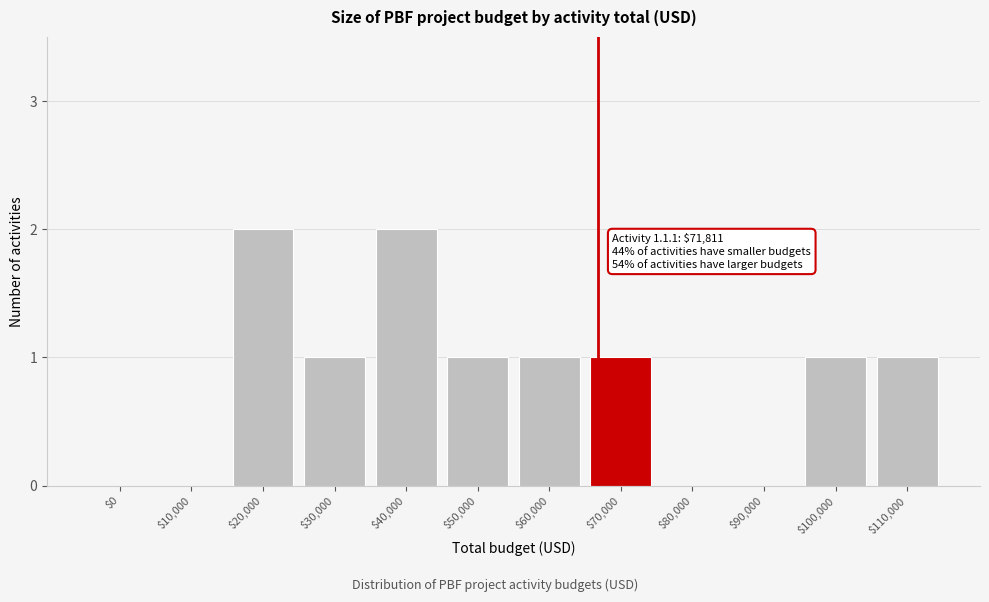

The value at $0 is -1. True or false?

False